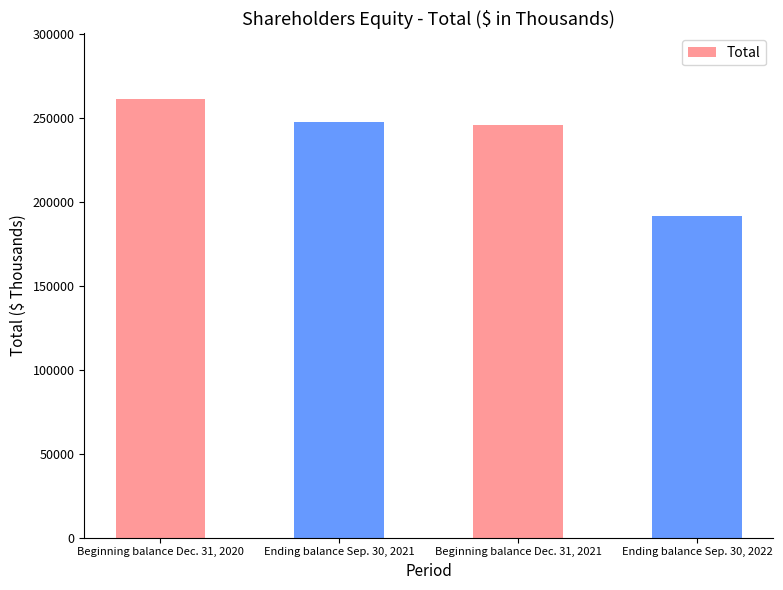

What is the difference between the values at Ending balance Sep. 30, 2021 and Ending balance Sep. 30, 2022?

55908